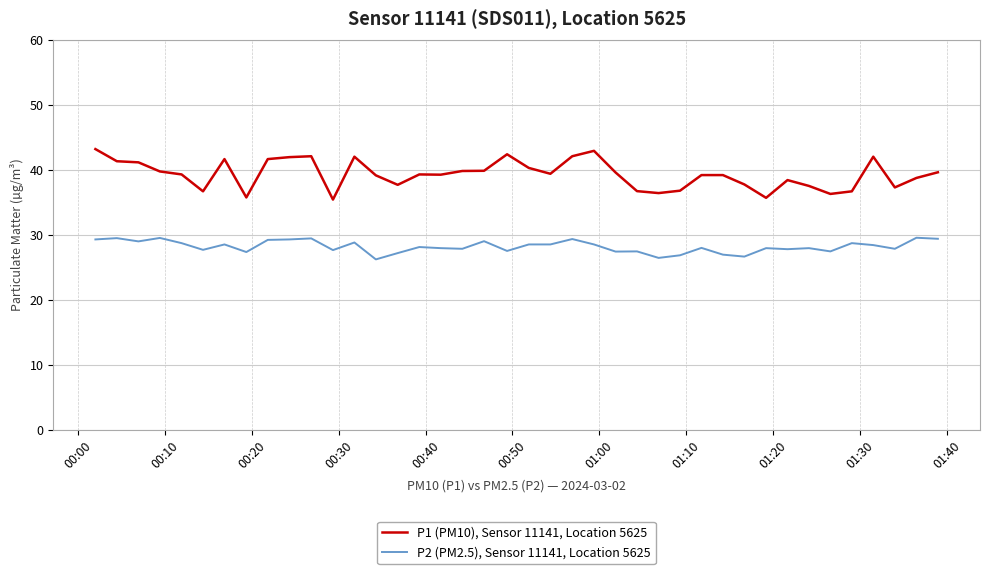

Which series has the largest total across all categories?

P1 (PM10), Sensor 11141, Location 5625